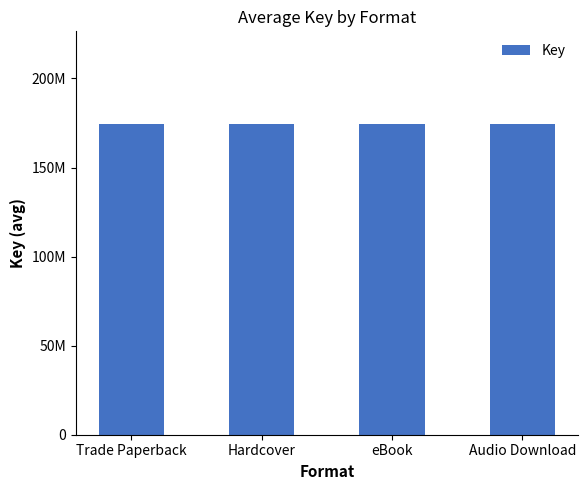

Does the chart contain any negative values?

No